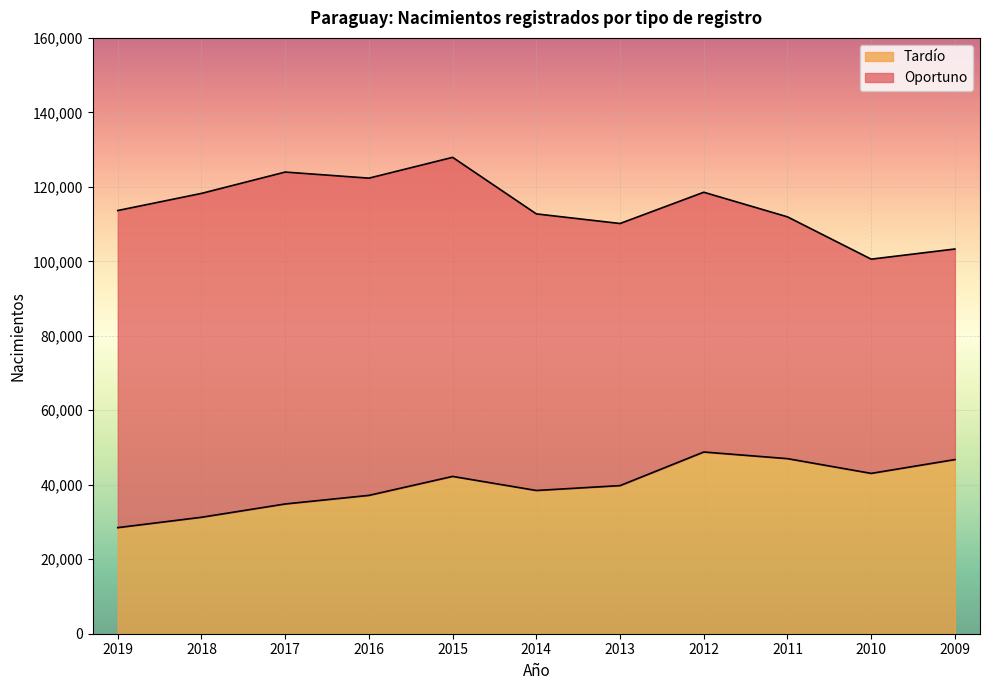

Reading right to left, what are all the values shown in this chart?

2009=46766	2010=43055	2011=47014	2012=48795	2013=39772	2014=38466	2015=42243	2016=37152	2017=34843	2018=31272	2019=28491